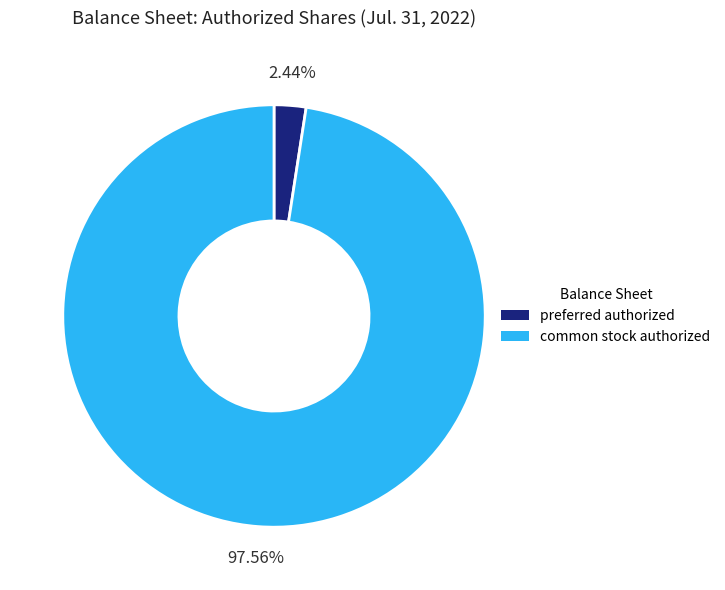

To the nearest percent, what percentage of the pie is common stock authorized?

98%